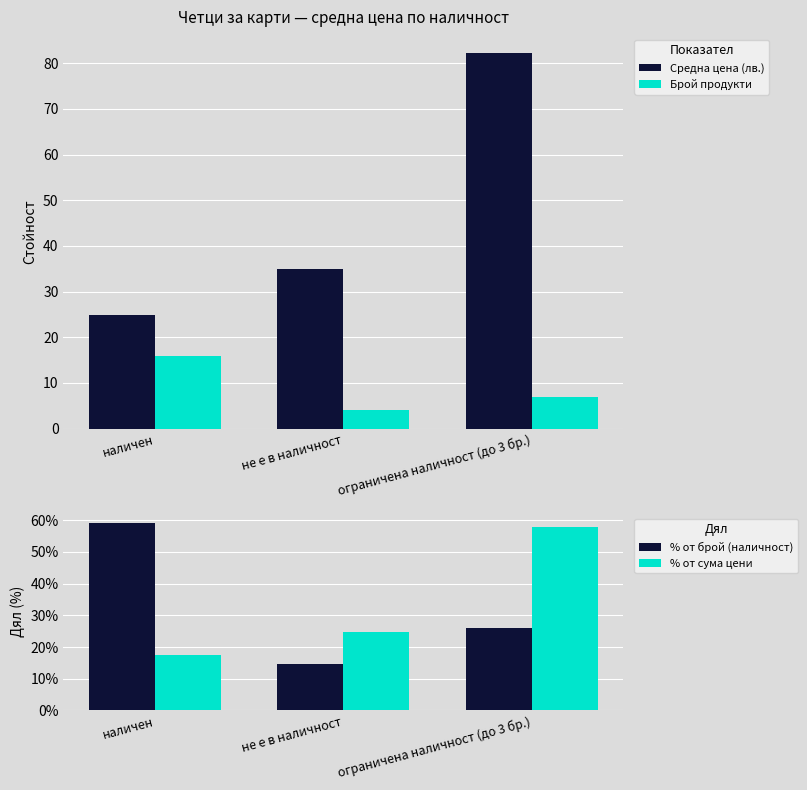

The value of Брой продукти at ограничена наличност (до 3 бр.) is 4.6. True or false?

False